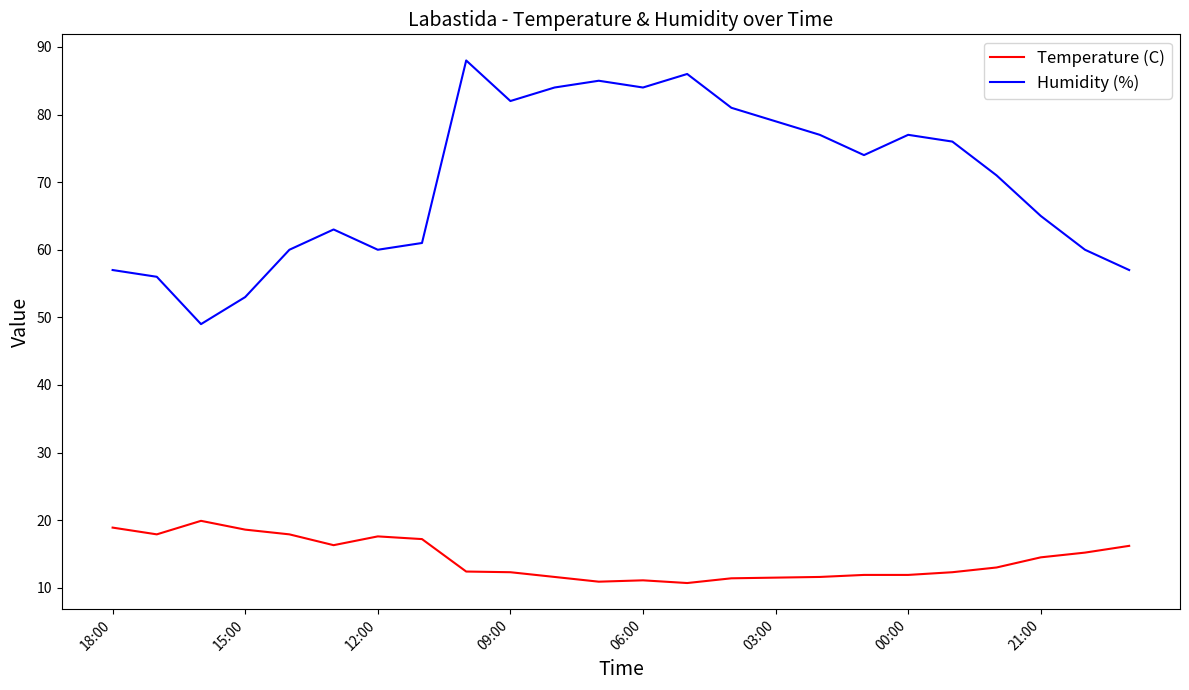

Which series has the largest total across all categories?

Humidity (%)